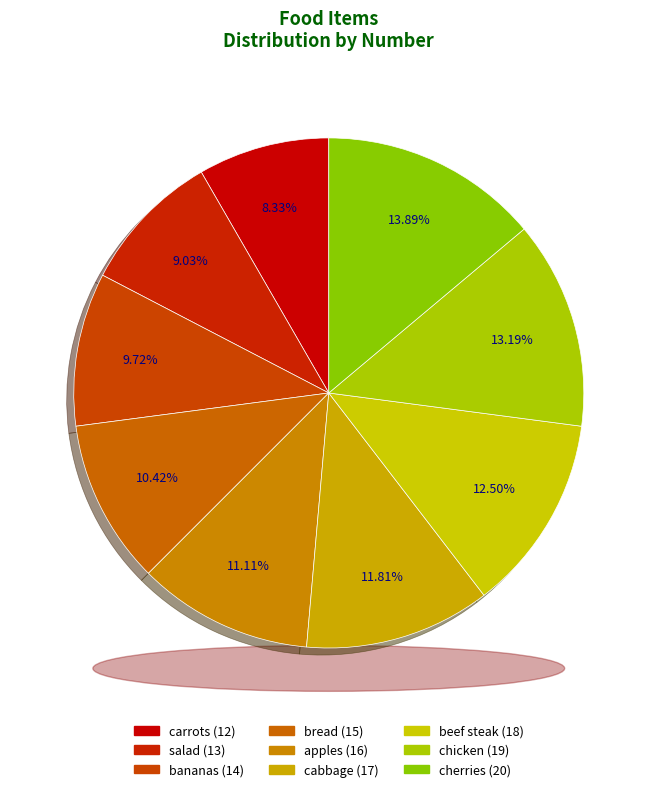

The bananas slice represents 10% of the pie. True or false?

True